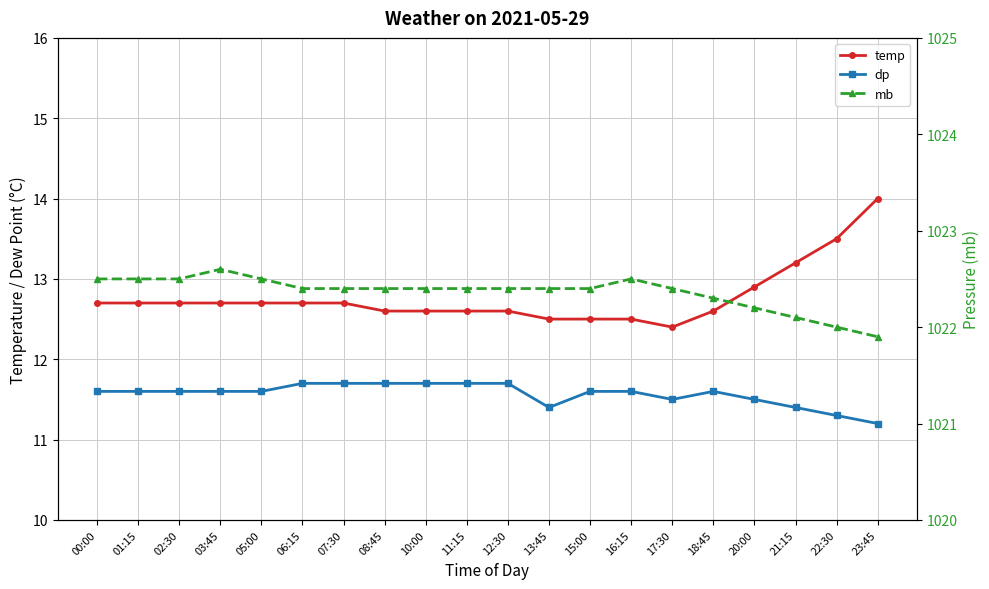

What is the total value across all series at 21:15?

1046.7